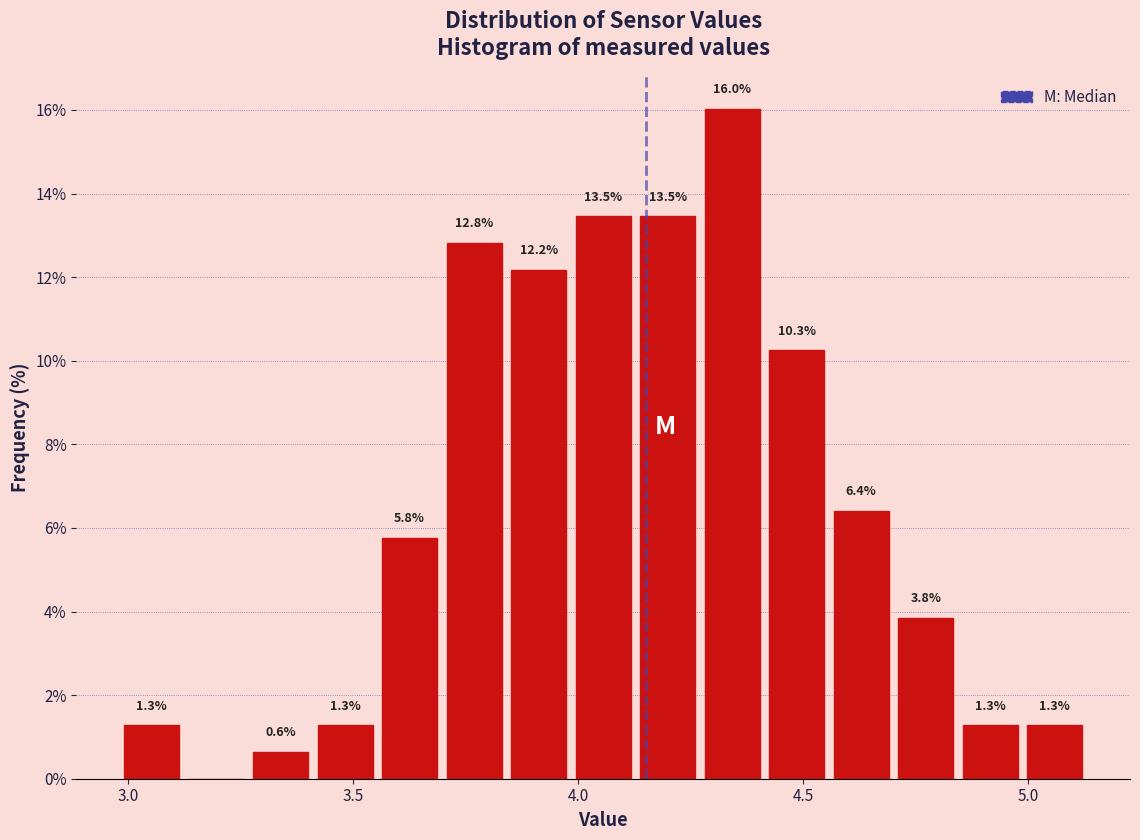

Read against the x-axis, roughly where is the centre of the tallest bar?

4.35